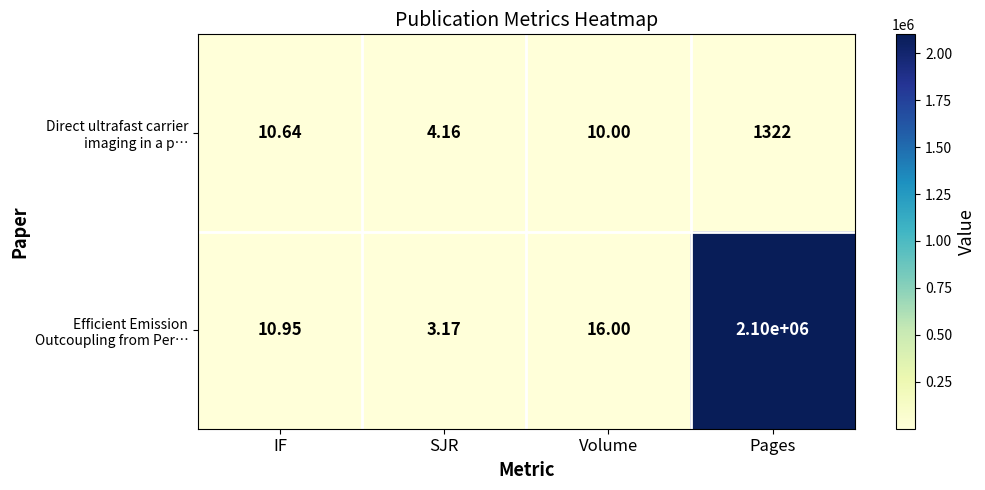

Which label corresponds to the largest value in the chart?

Pages